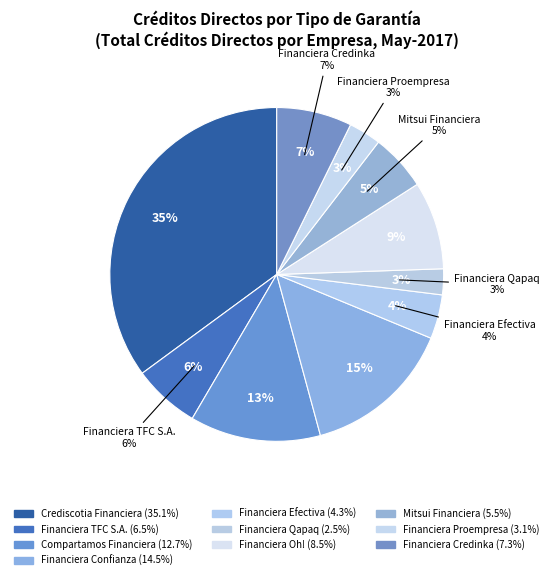

To the nearest percent, what is the difference between the largest and smallest slice percentages?

33%